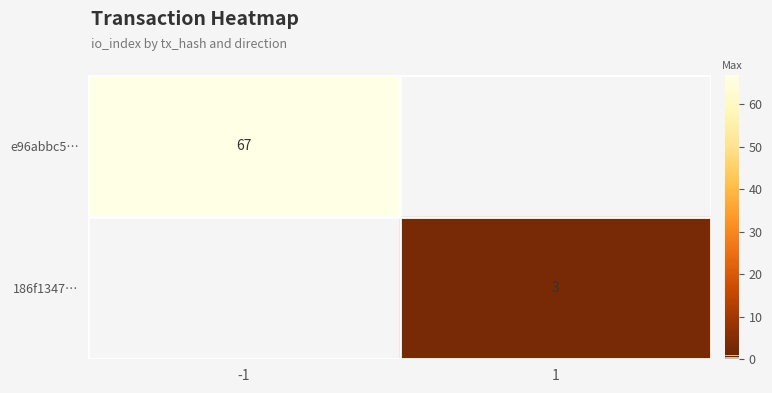

How many categories are shown in the chart?

2